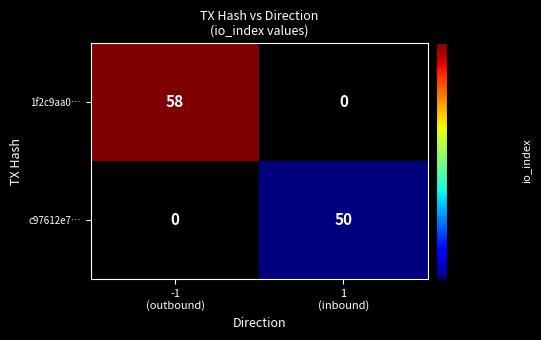

Rank the series by their average value, from lowest to highest.

c97612e7…, 1f2c9aa0…